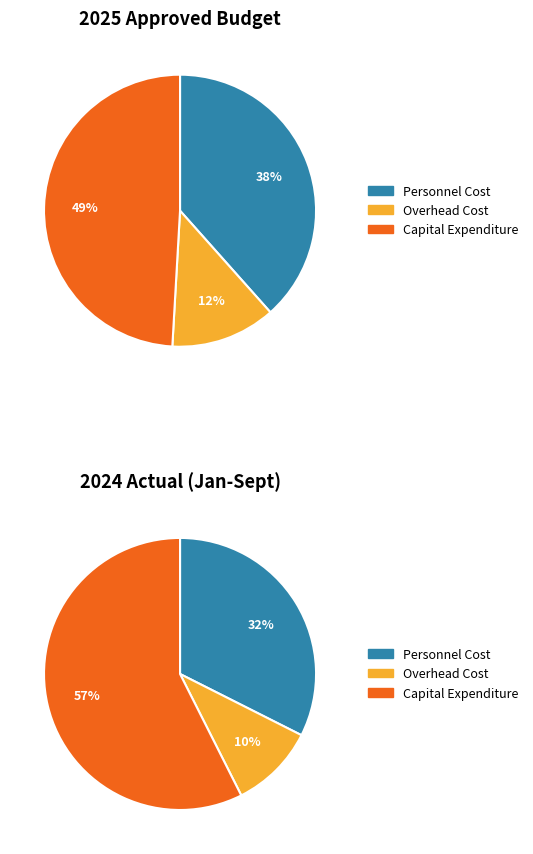

Does Personnel Cost represent more than half of the total?

No